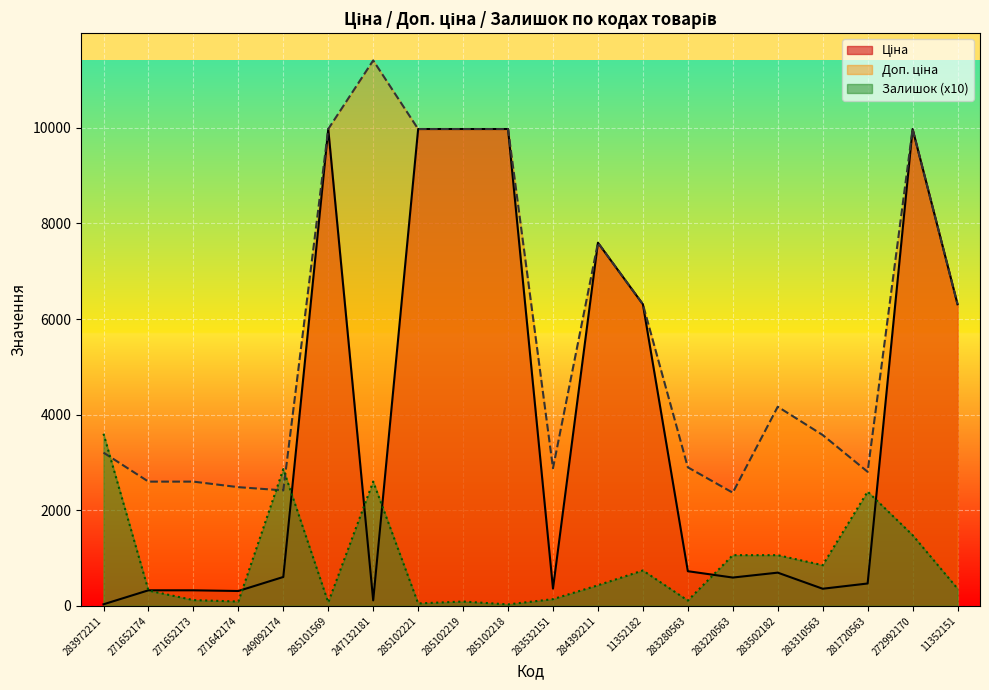

Rank the series by their maximum value, from lowest to highest.

Залишок, Ціна, Доп. ціна